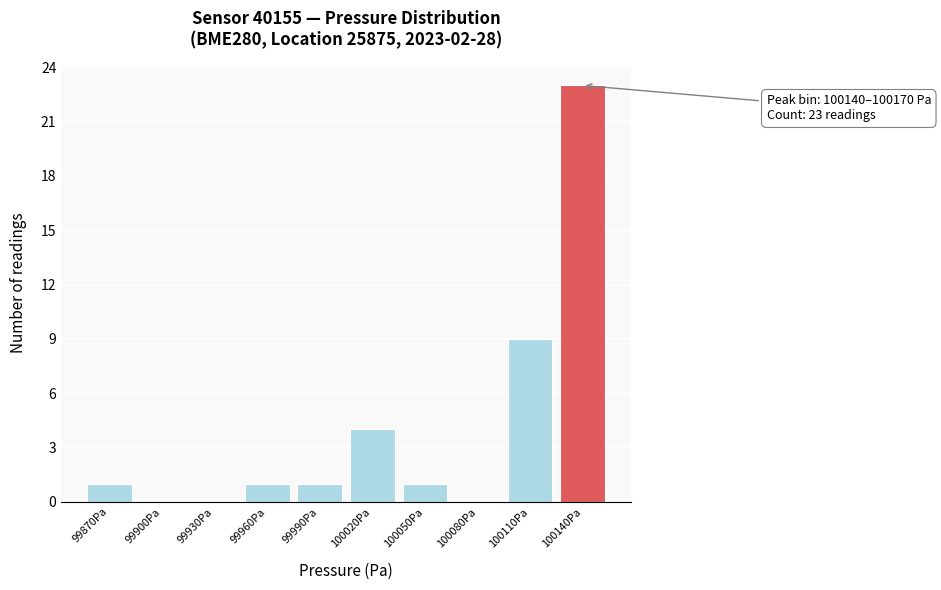

Reading right to left, list all the values displayed in this chart.

100140Pa=23	100110Pa=9	100080Pa=0	100050Pa=1	100020Pa=4	99990Pa=1	99960Pa=1	99930Pa=0	99900Pa=0	99870Pa=1